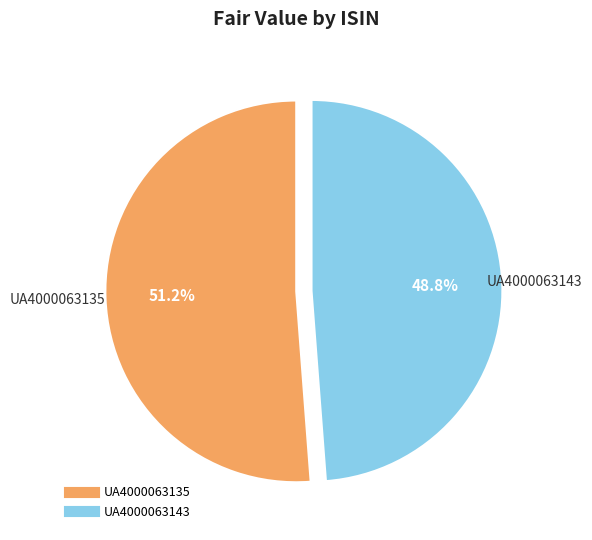

True or false: UA4000063135 accounts for 51% of the total.

True